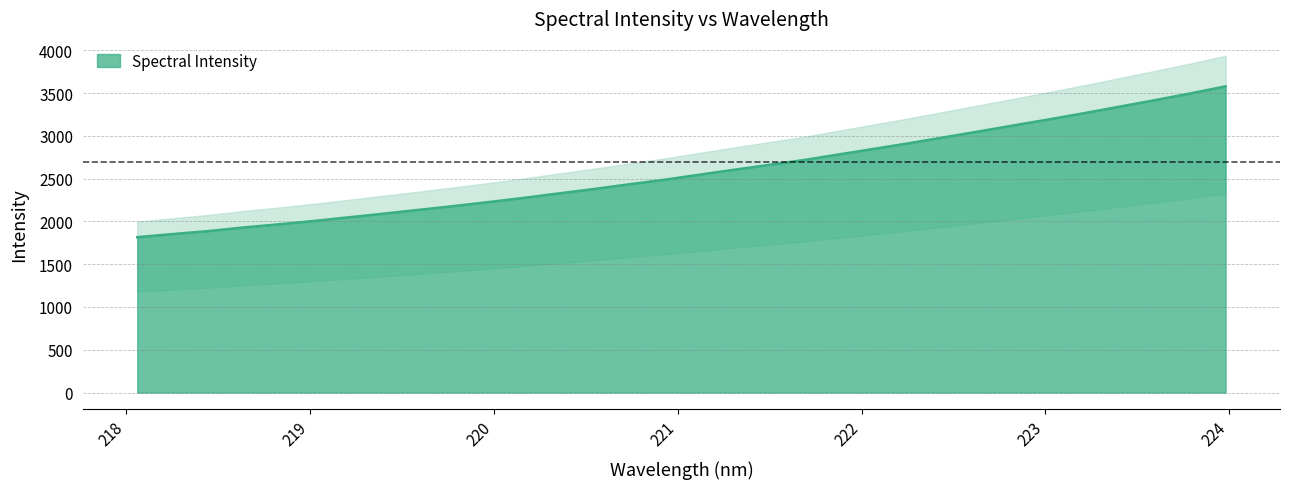

What is the sum of the values at 220.5444 and 223.9802?

5956.0